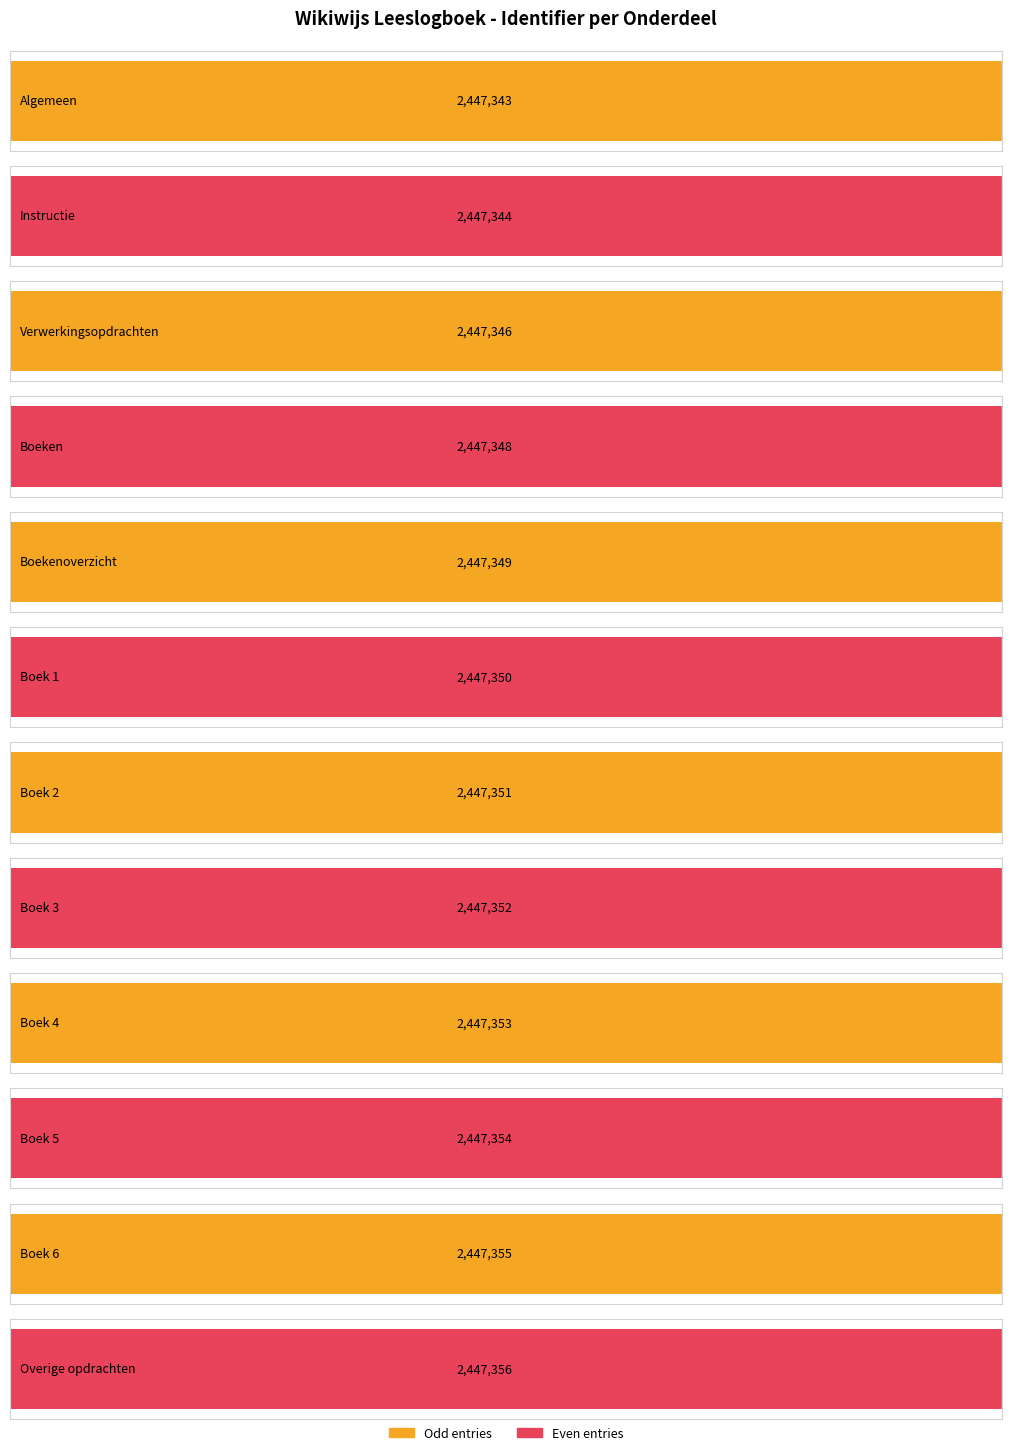

At which label is the value closest to 2447349?

Boekenoverzicht